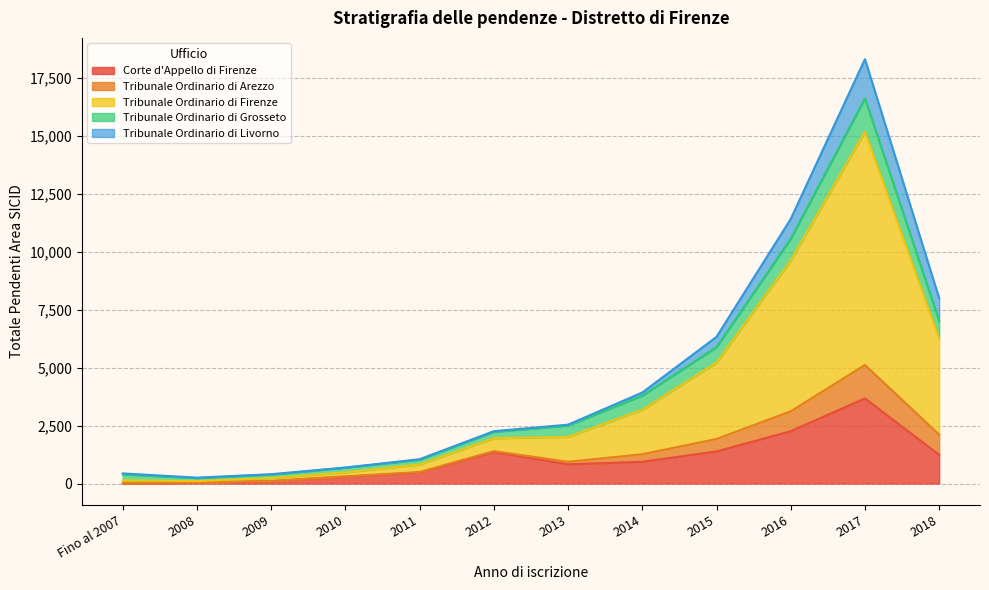

At which category is the sum across all series the highest?

2017